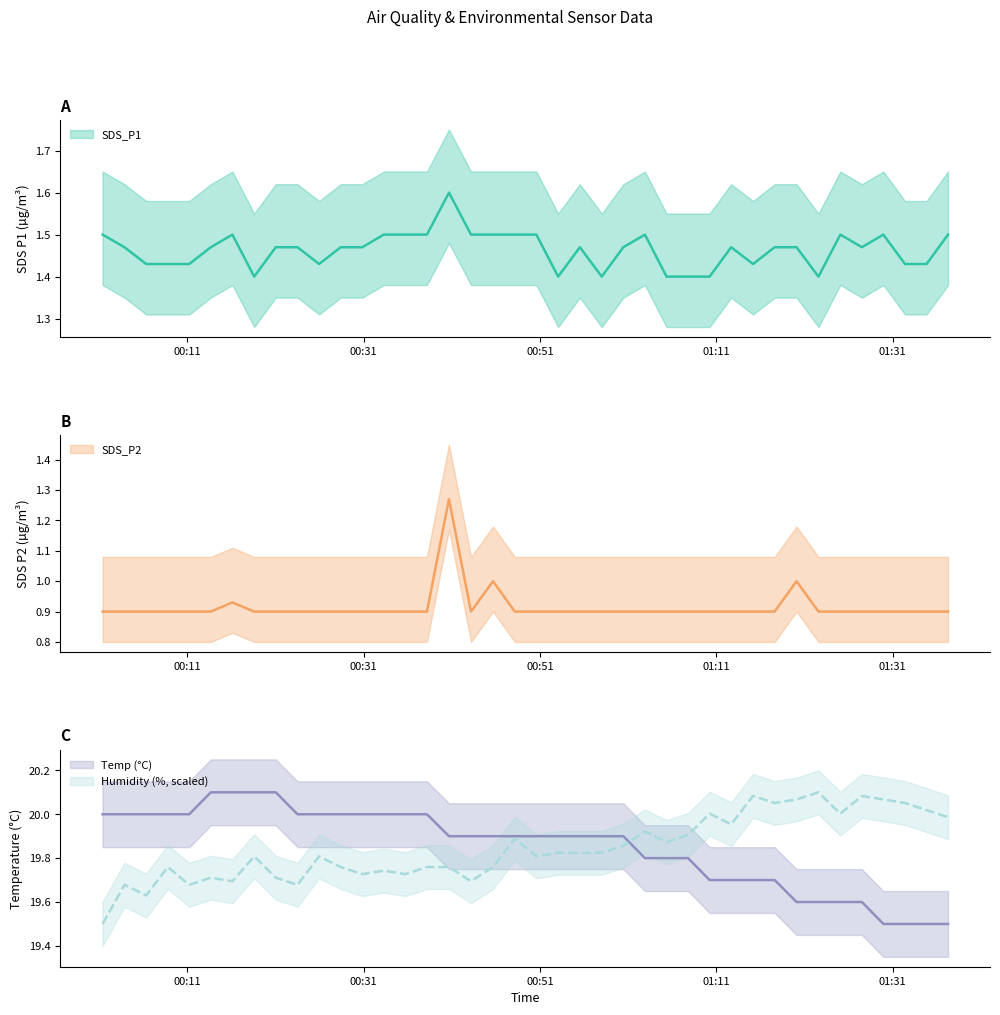

What is the difference between the maximum and minimum values in the SDS_P1 series?

0.2